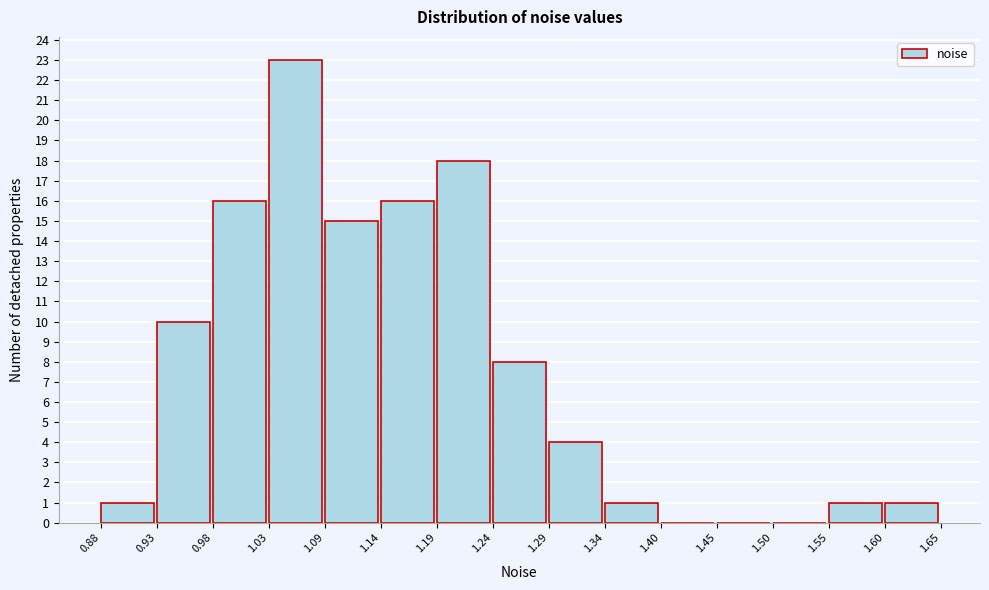

What is the height of the bar covering 0.93 to 0.98 on the x-axis? The values are not printed on the chart, so give them approximately, as read against the axis.

10